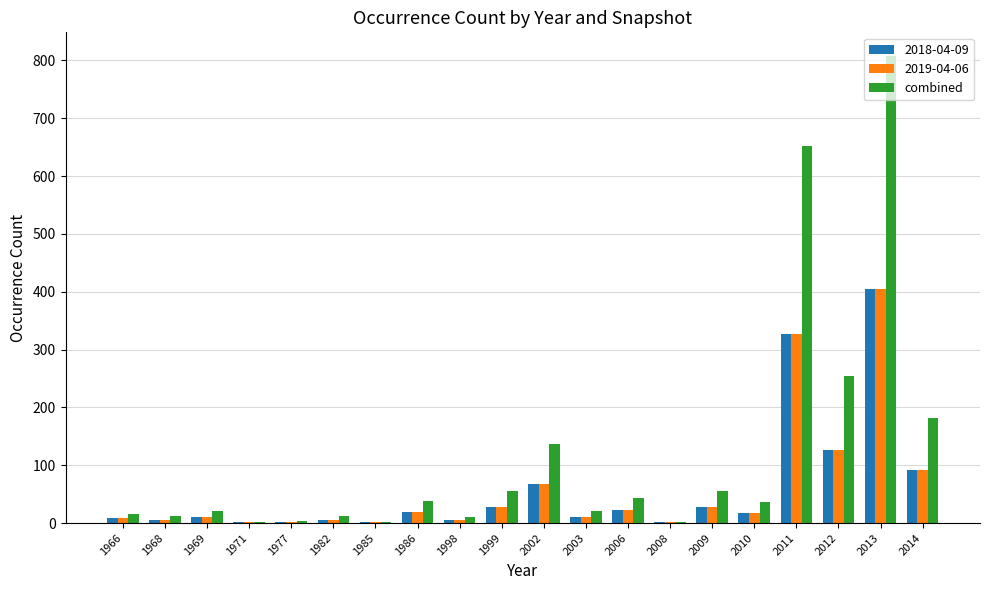

What is the maximum value for combined?

808